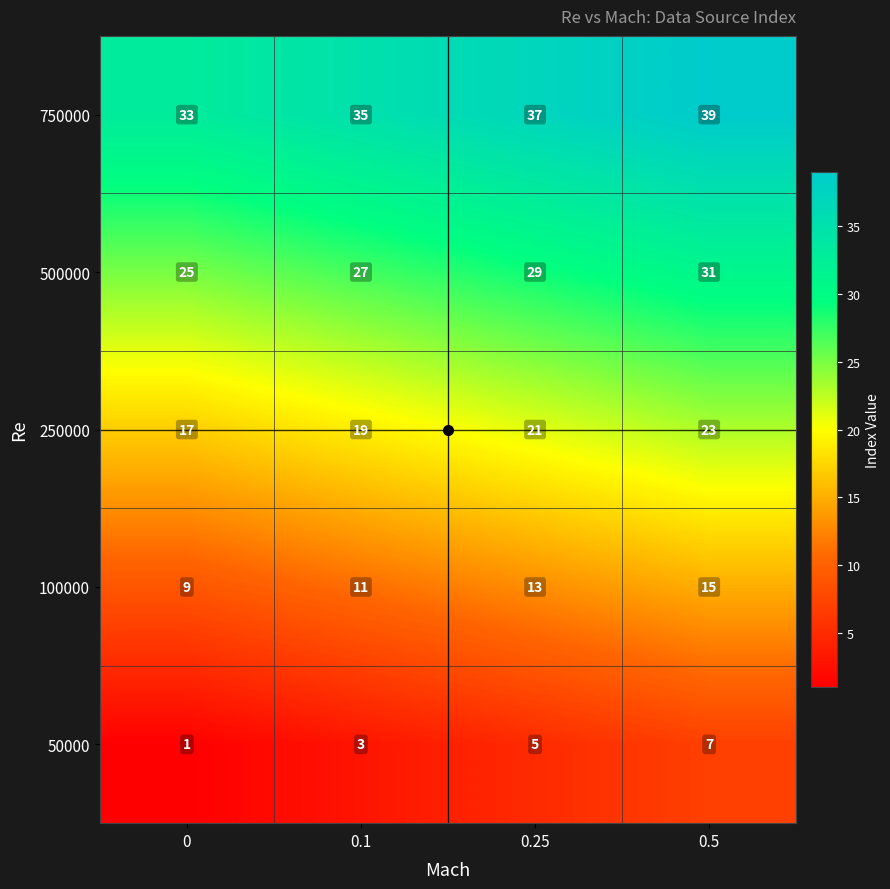

What is the difference between the 50000 values at 0.5 and 0.1?

4